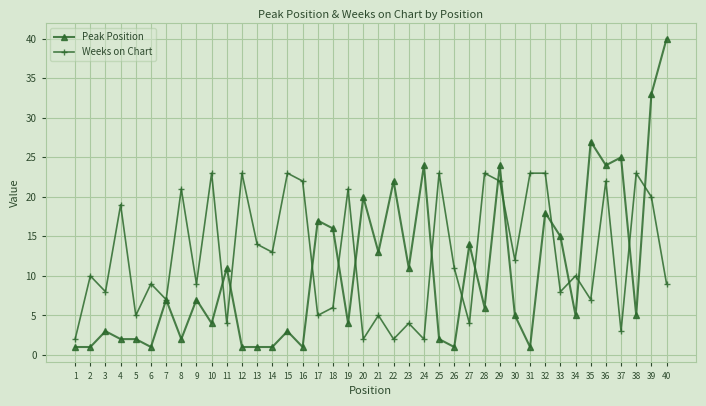

Which category has the highest value across all series?

40